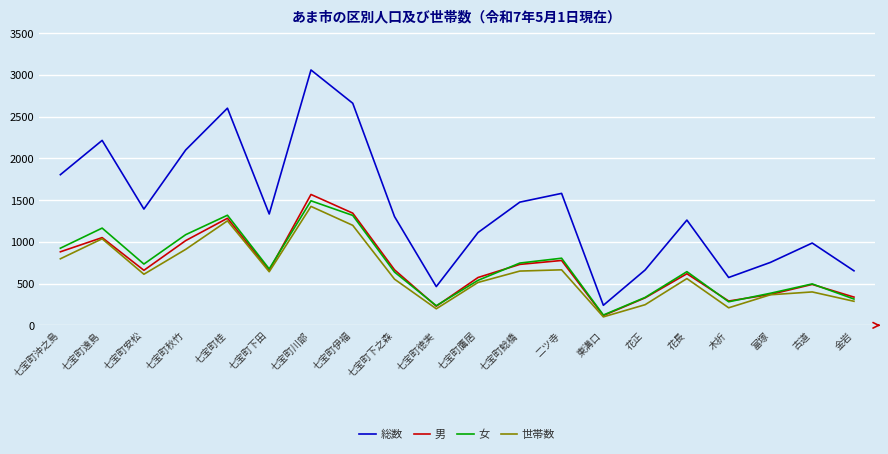

True or false: 男 and 総数 cross at least once.

False